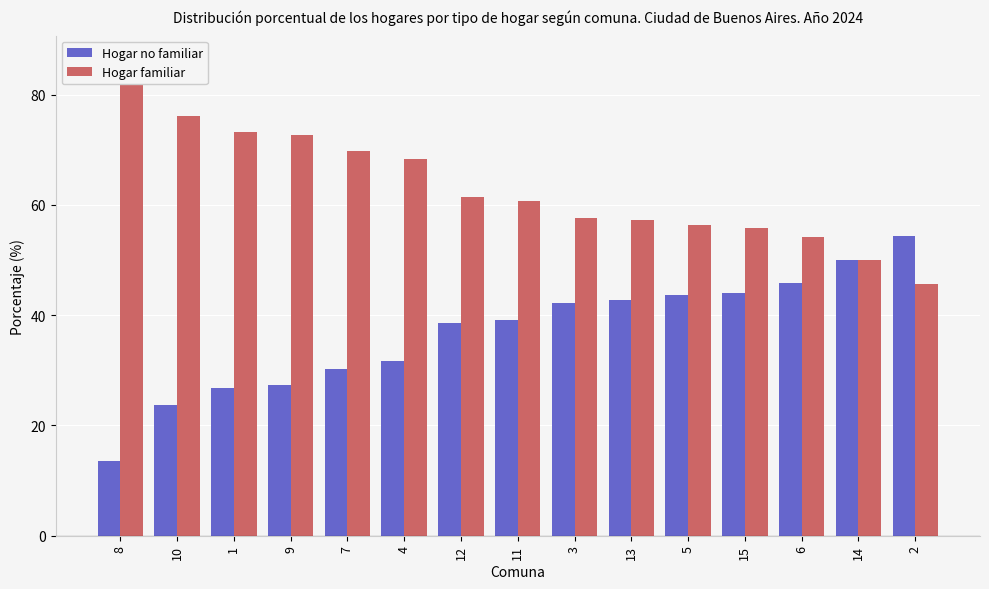

Reading left to right, transcribe all the data shown in this chart.

Hogar no familiar: 13.6	23.8	26.8	27.3	30.2	31.7	38.6	39.2	42.3	42.7	43.6	44.1	45.8	50.0	54.4
Hogar familiar: 86.4	76.2	73.2	72.7	69.8	68.3	61.4	60.8	57.7	57.3	56.4	55.9	54.2	50.0	45.6